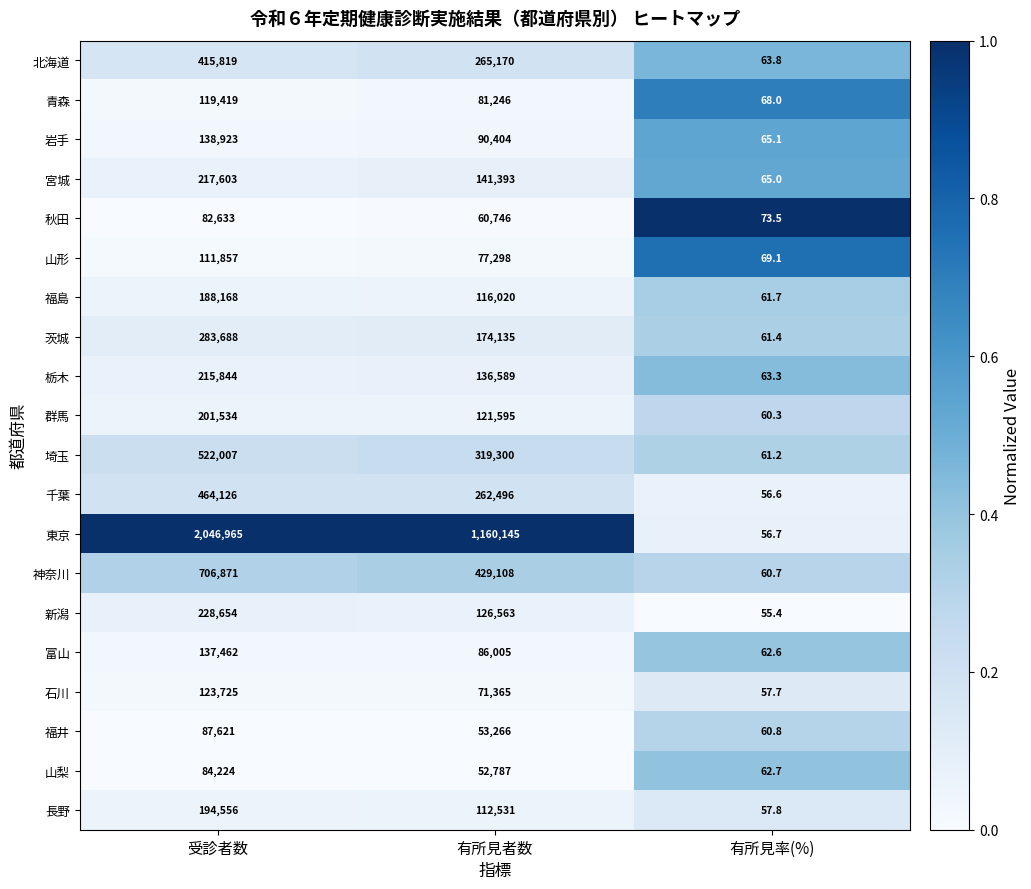

What is the minimum value for 福島?

61.7